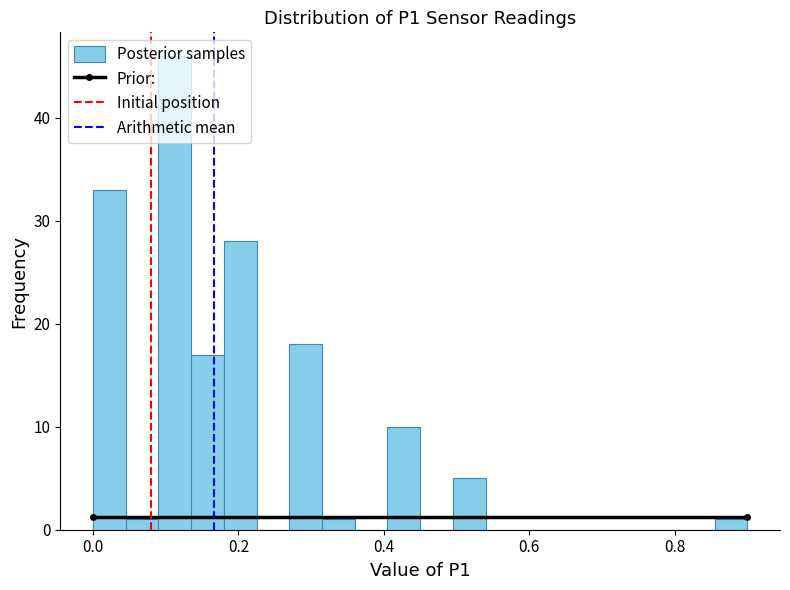

Read against the x-axis, roughly where is the centre of the tallest bar?

0.12